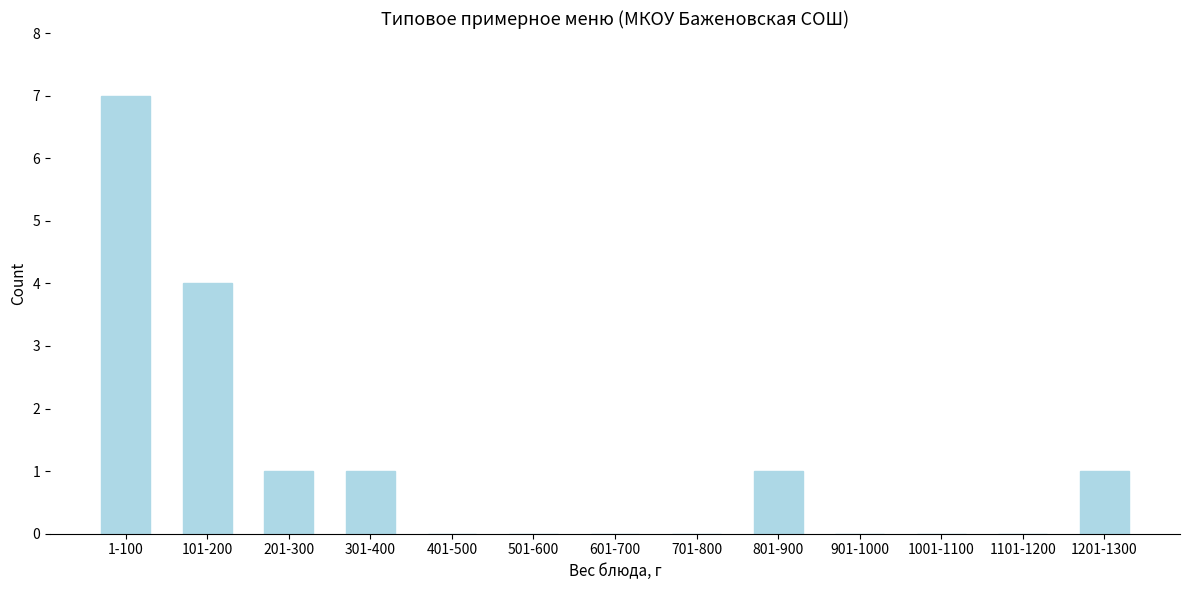

Reading left to right, list all the values displayed in this chart.

1-100=7	101-200=4	201-300=1	301-400=1	401-500=0	501-600=0	601-700=0	701-800=0	801-900=1	901-1000=0	1001-1100=0	1101-1200=0	1201-1300=1